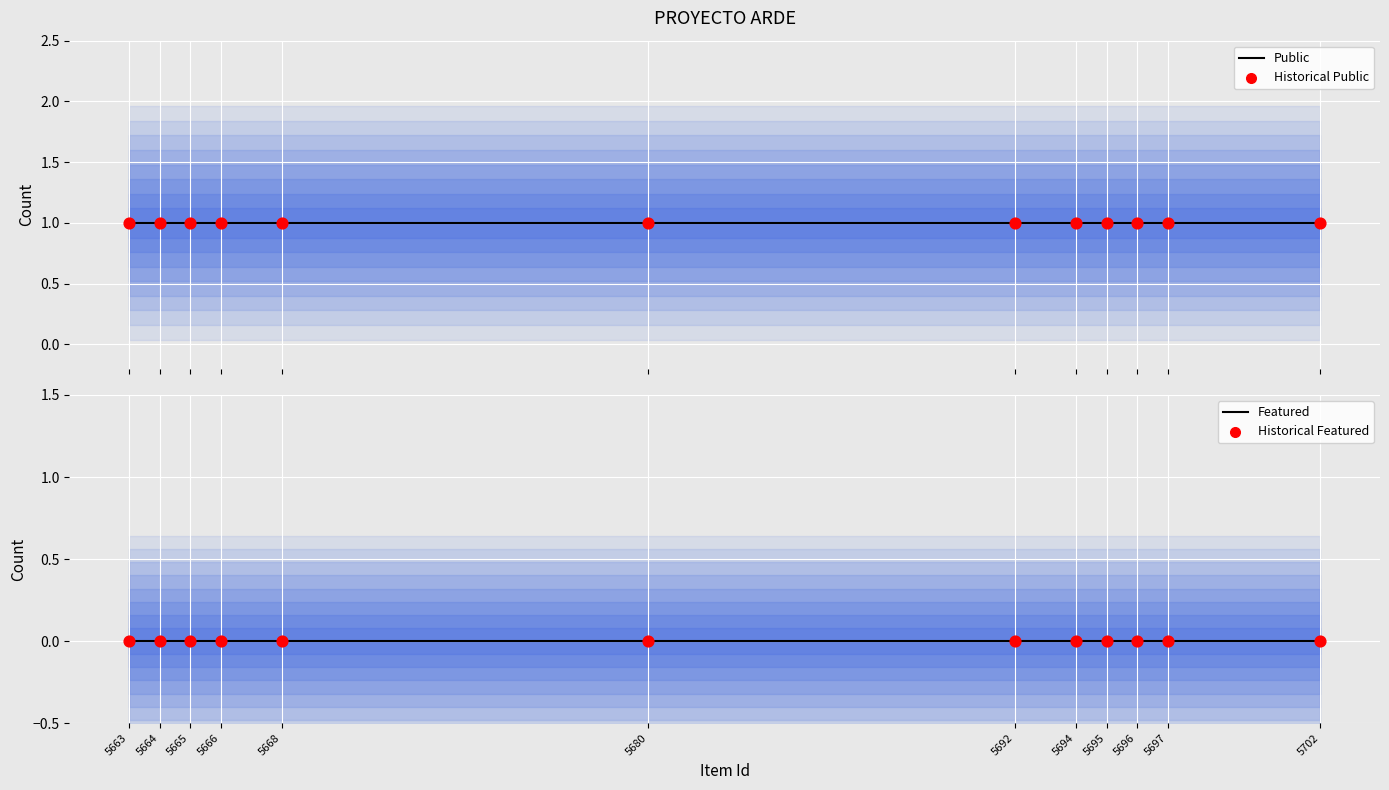

At how many categories does at least one series exceed 0?

12